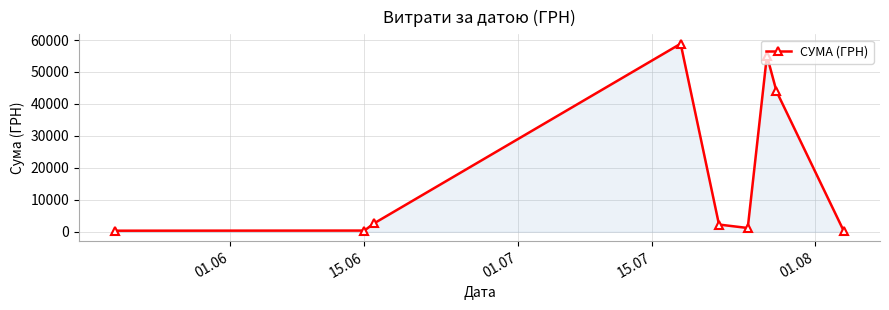

What is the value of the 4th point from the left?

58840.0